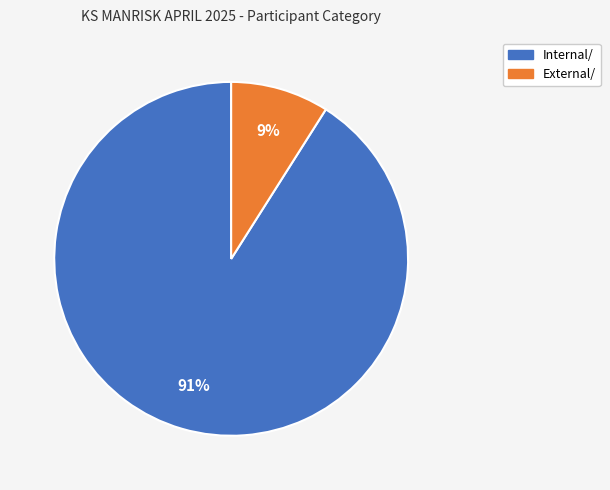

To the nearest percent, what percentage of the pie is Internal/?

91%